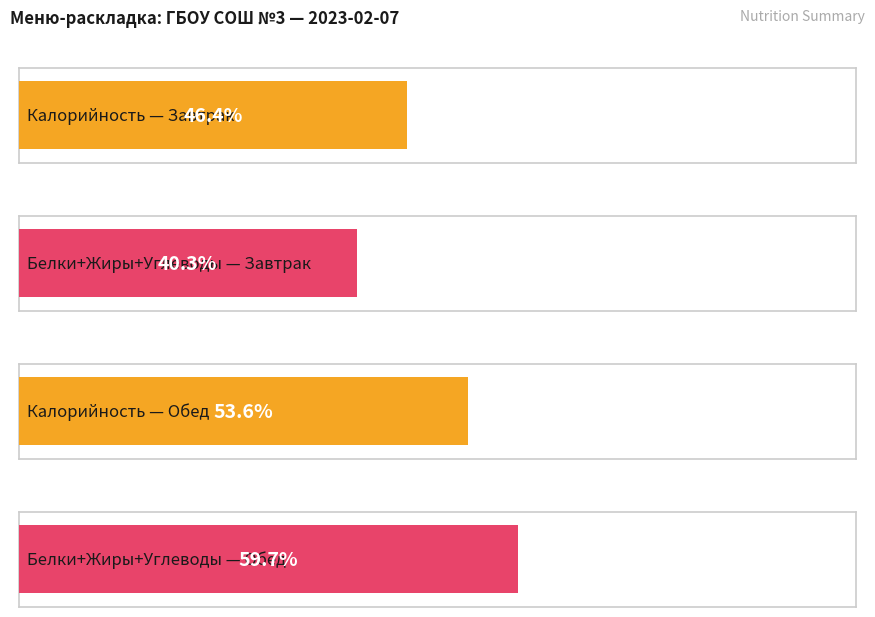

Does the chart contain any negative values?

No